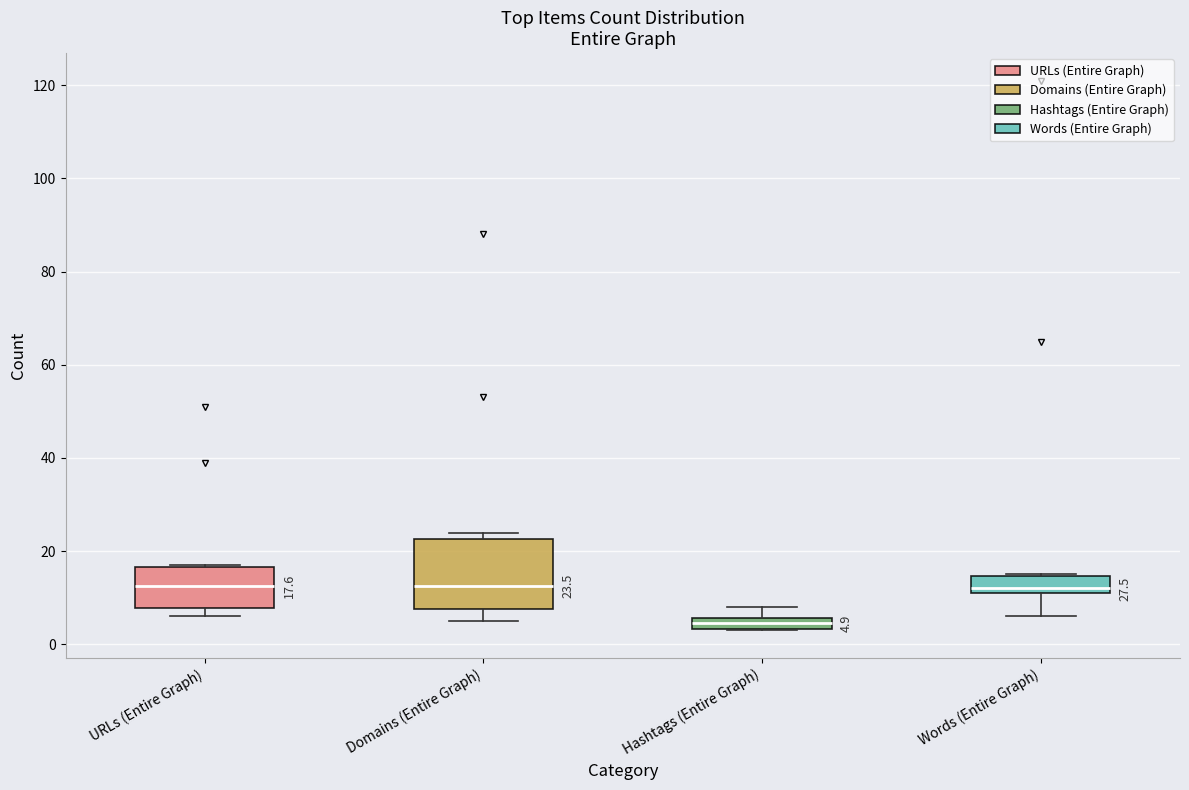

Which box is the tallest, from its lower edge to its upper edge?

Domains (Entire Graph)